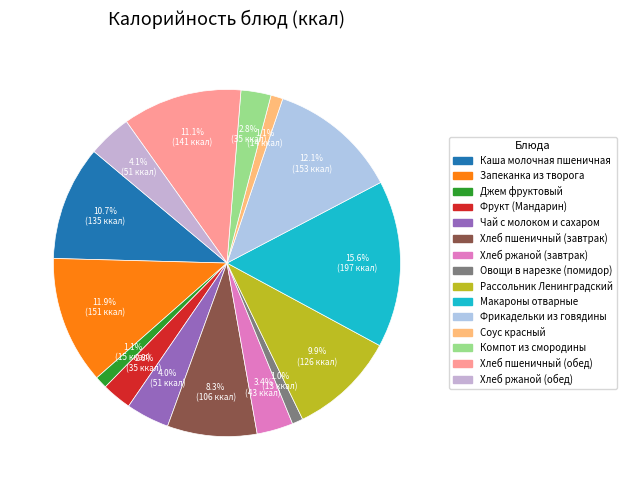

What percentage is NOT represented by Хлеб ржаной (завтрак)?

96.6%